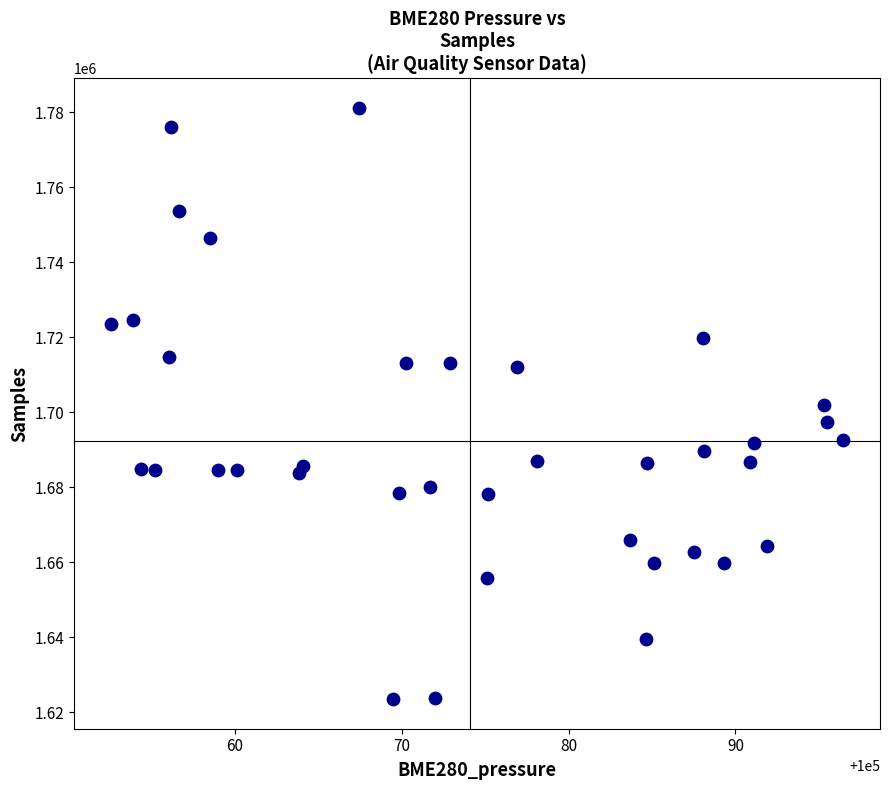

What is the range of Y values (max minus min)?

157677